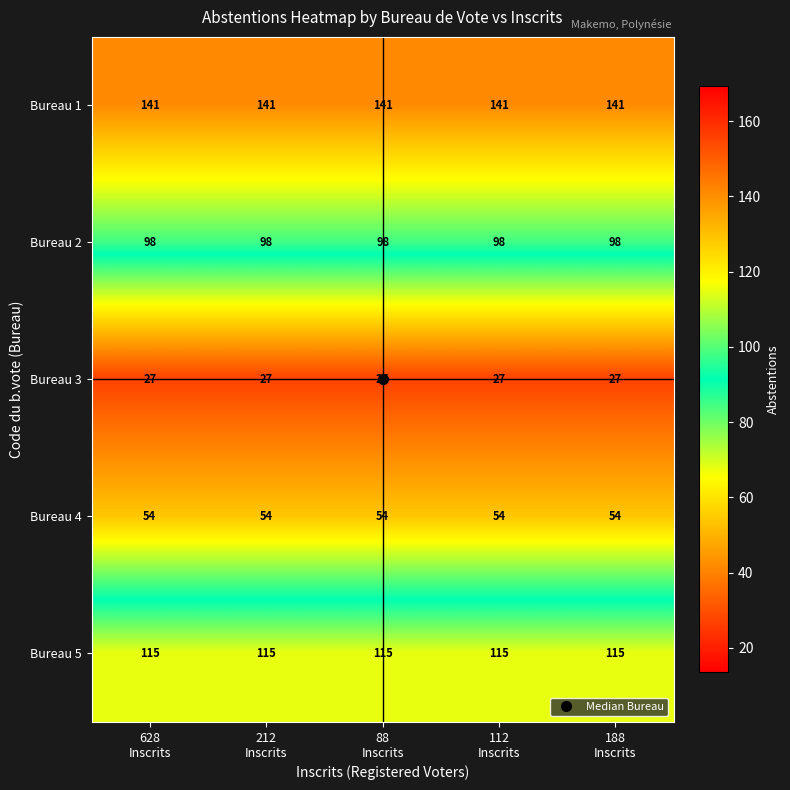

Which series has the largest total across all categories?

Bureau 1